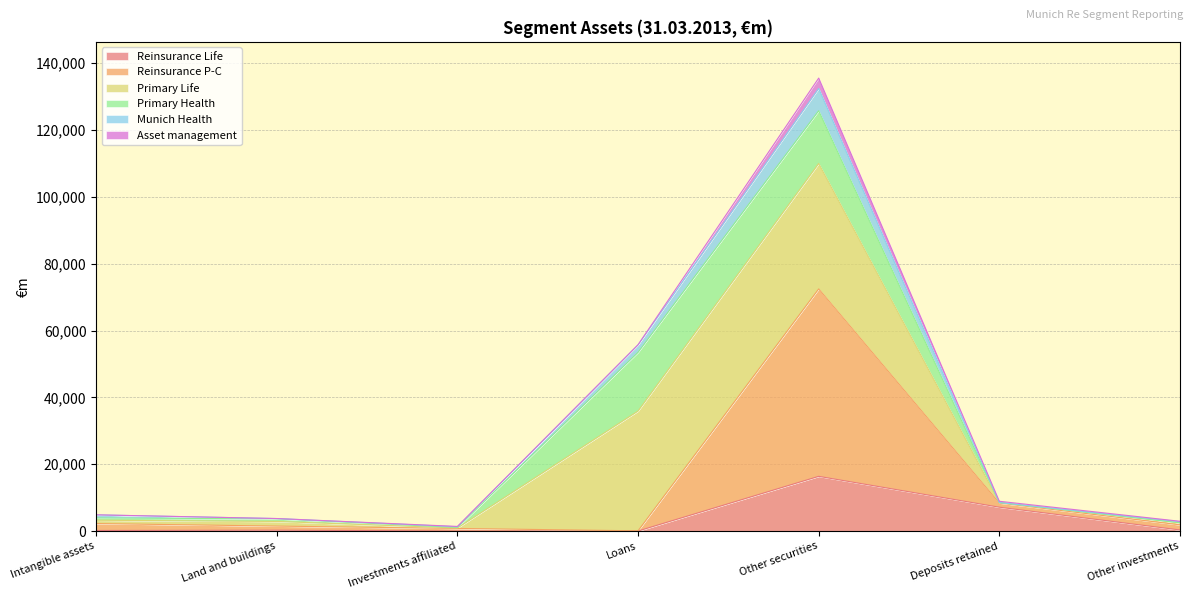

At which category is the sum across all series the highest?

Other securities